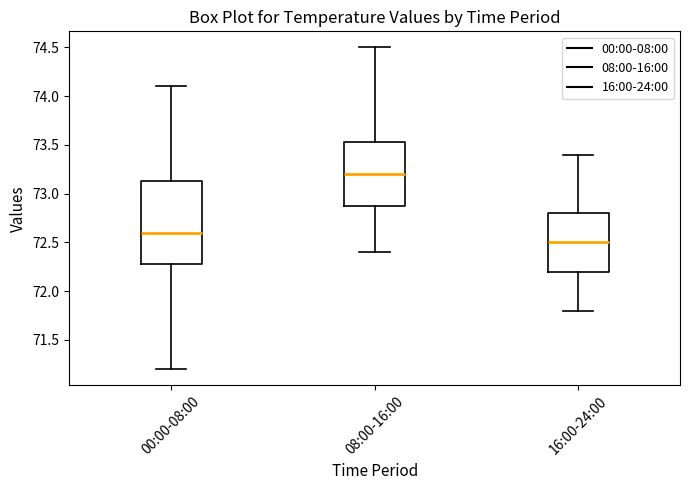

Reading left to right, transcribe this box plot: for each box, give where its median line is, the range the box spans, and where its two whiskers end, as read against the y-axis. The values are not printed on the chart, so give them approximately, as read against the axis.

00:00-08:00: median 72.60, box 72.30 to 73.15, whiskers 71.20 to 74.10
08:00-16:00: median 73.20, box 72.90 to 73.55, whiskers 72.40 to 74.50
16:00-24:00: median 72.50, box 72.20 to 72.80, whiskers 71.80 to 73.40